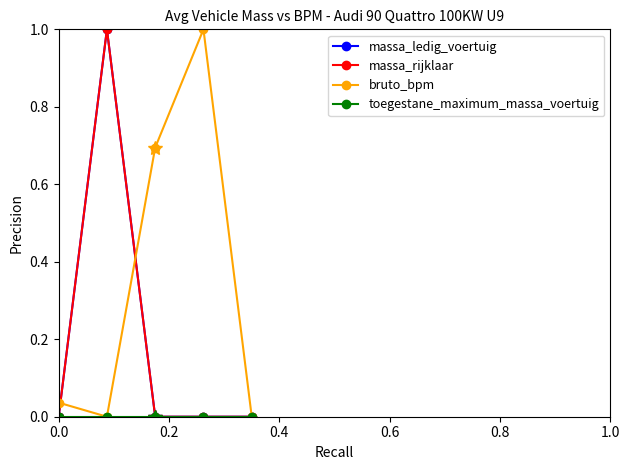

Which series has the largest total across all categories?

bruto_bpm